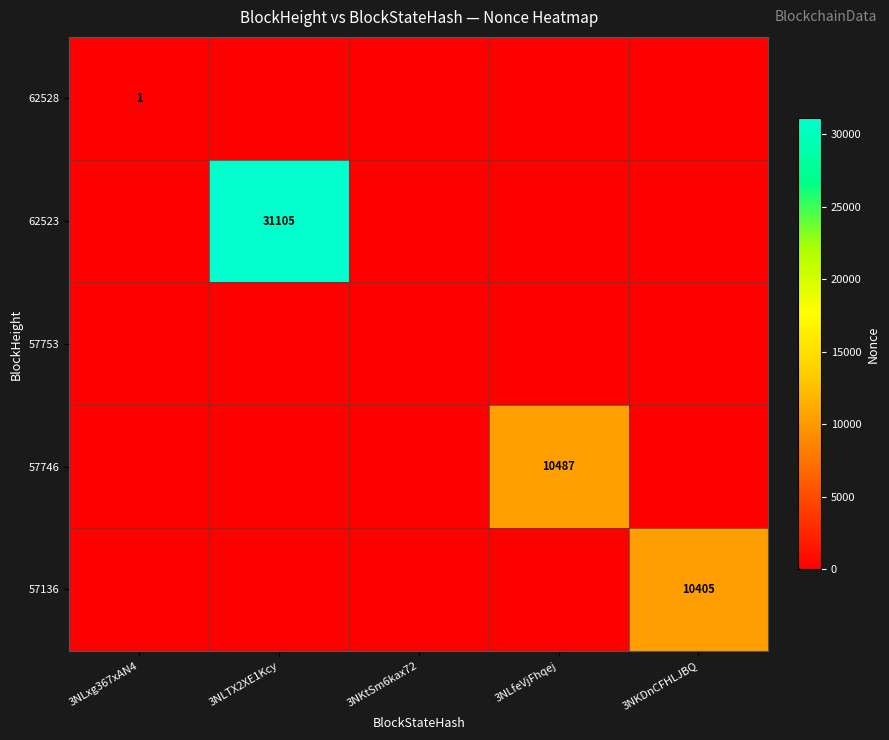

Count the number of data series in this chart.

5